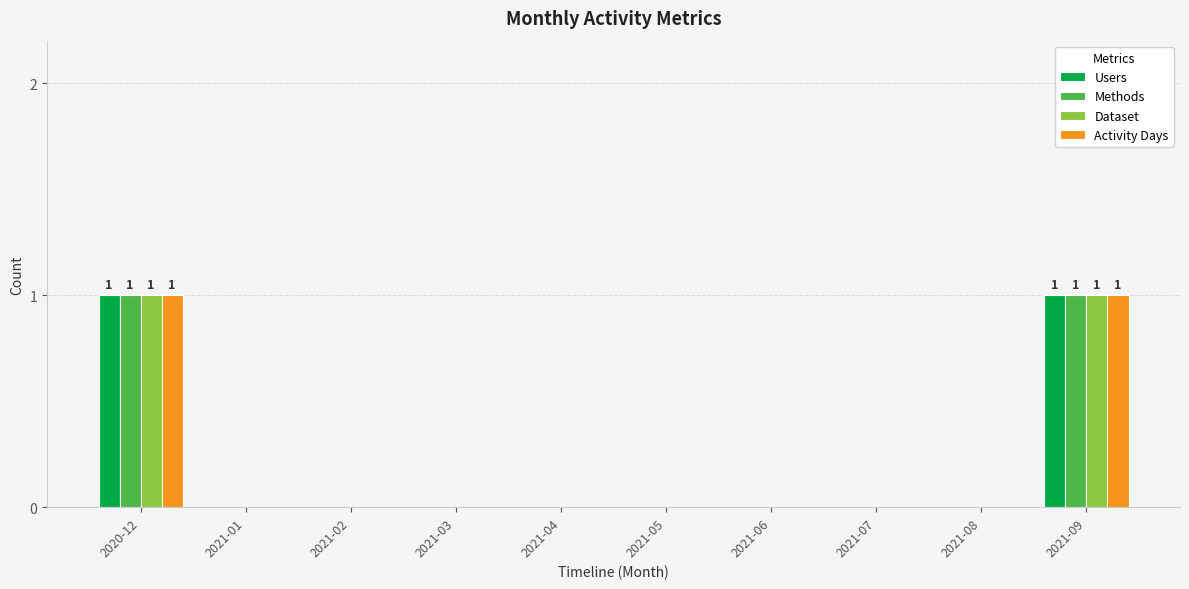

Is the value of Users at 2021-06 greater than the value of Activity Days at 2021-09?

No